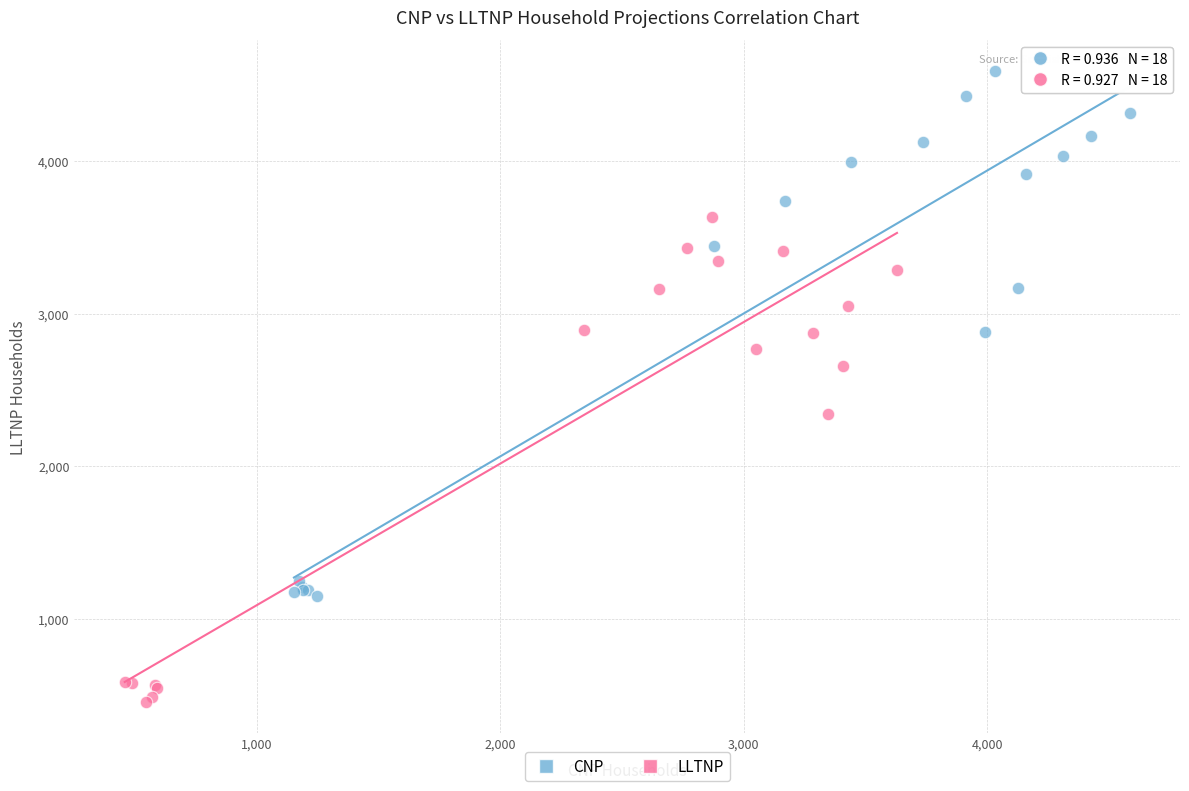

What are all the series names shown in the legend?

CNP, LLTNP